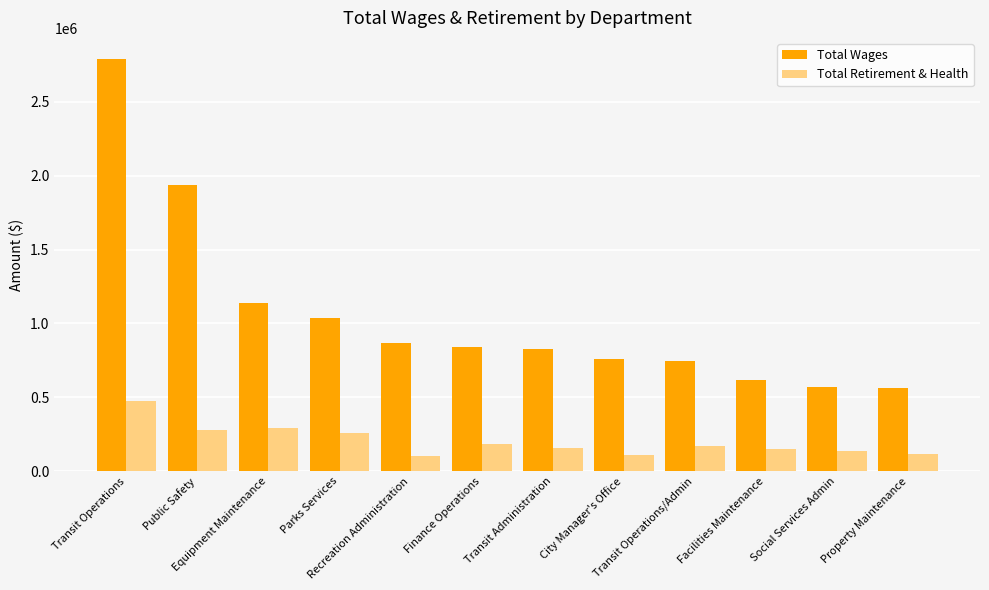

Does the chart contain any negative values?

No